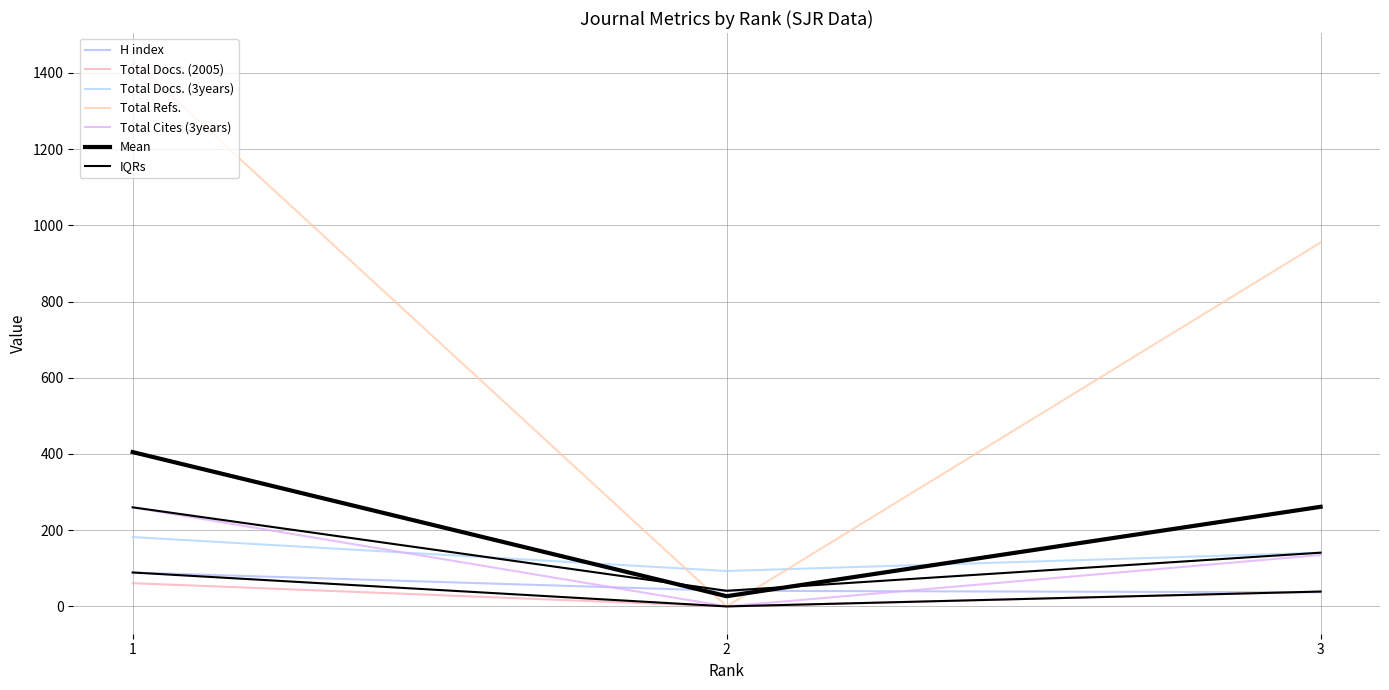

What is the difference between the Total Cites (3years) values at 2 and 1?

260